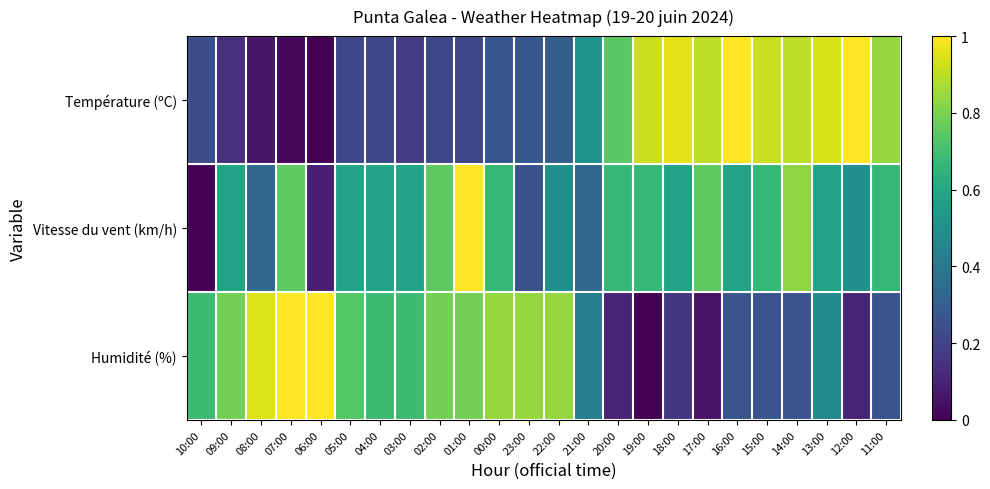

What is the total value across all series at 15:00?

1.9